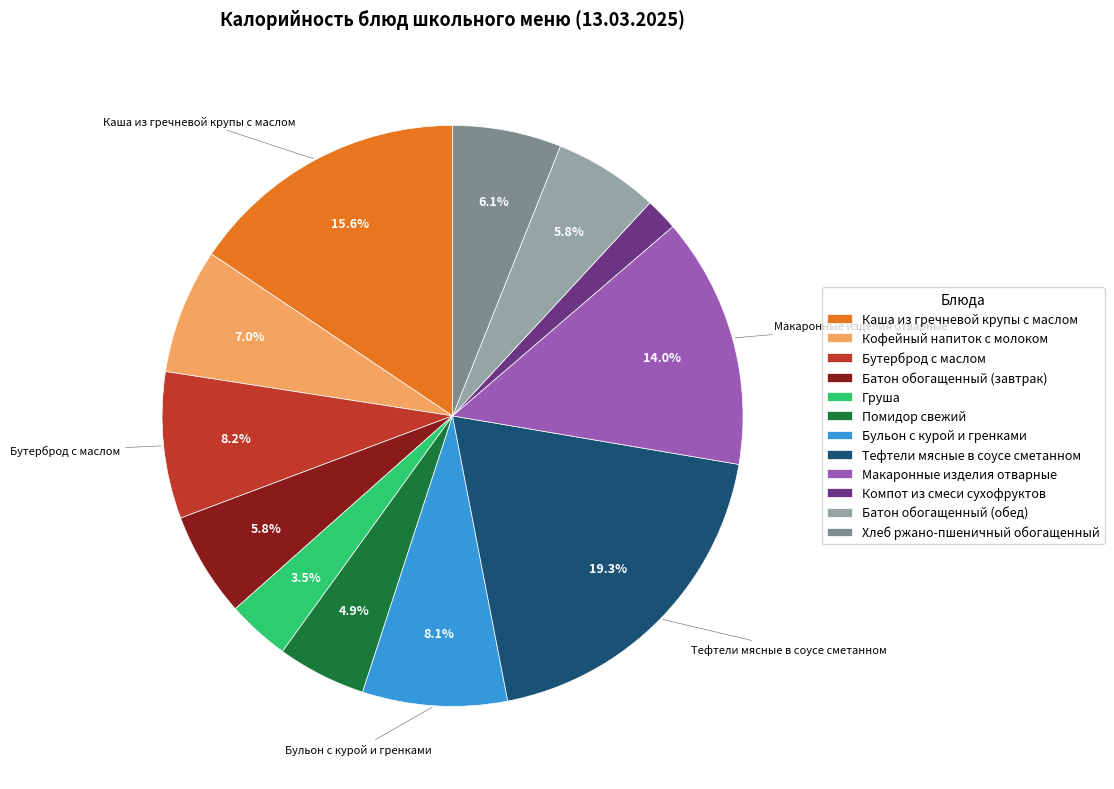

To the nearest percent, what is the average slice percentage?

8%